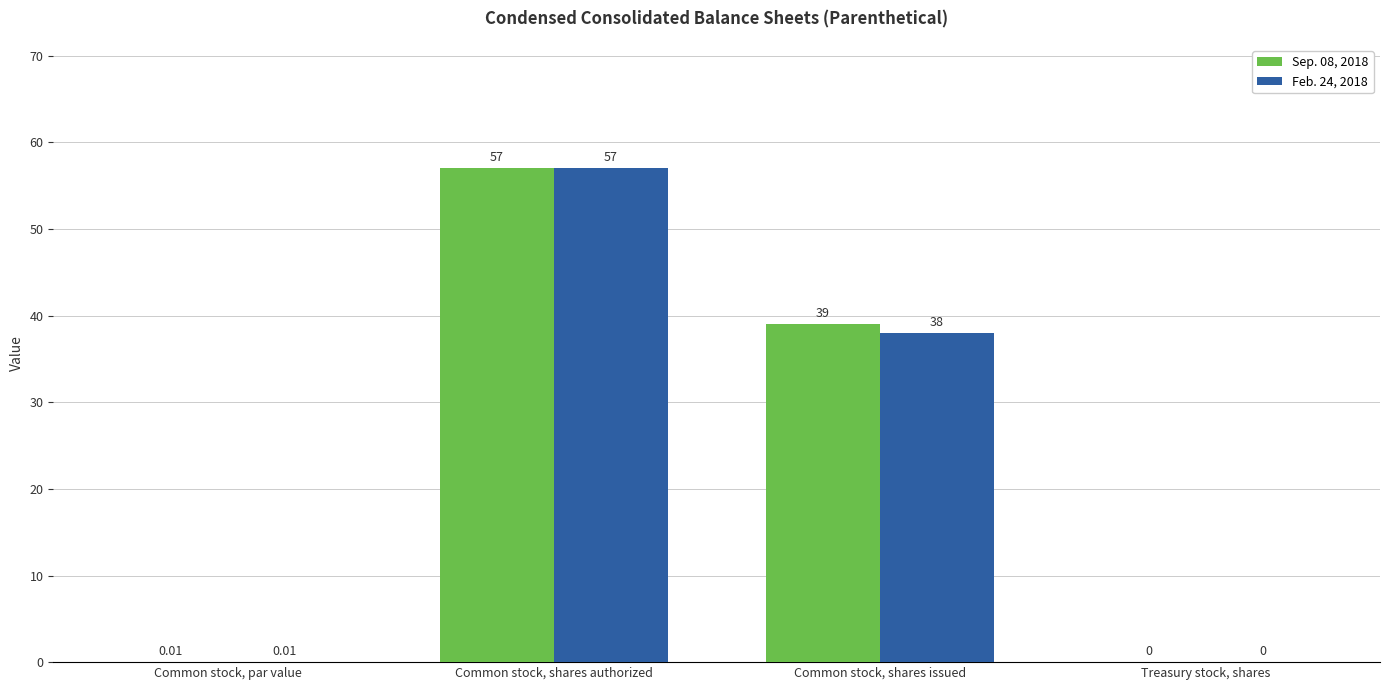

Where is Feb. 24, 2018 nearest to the value 28?

Common stock, shares issued